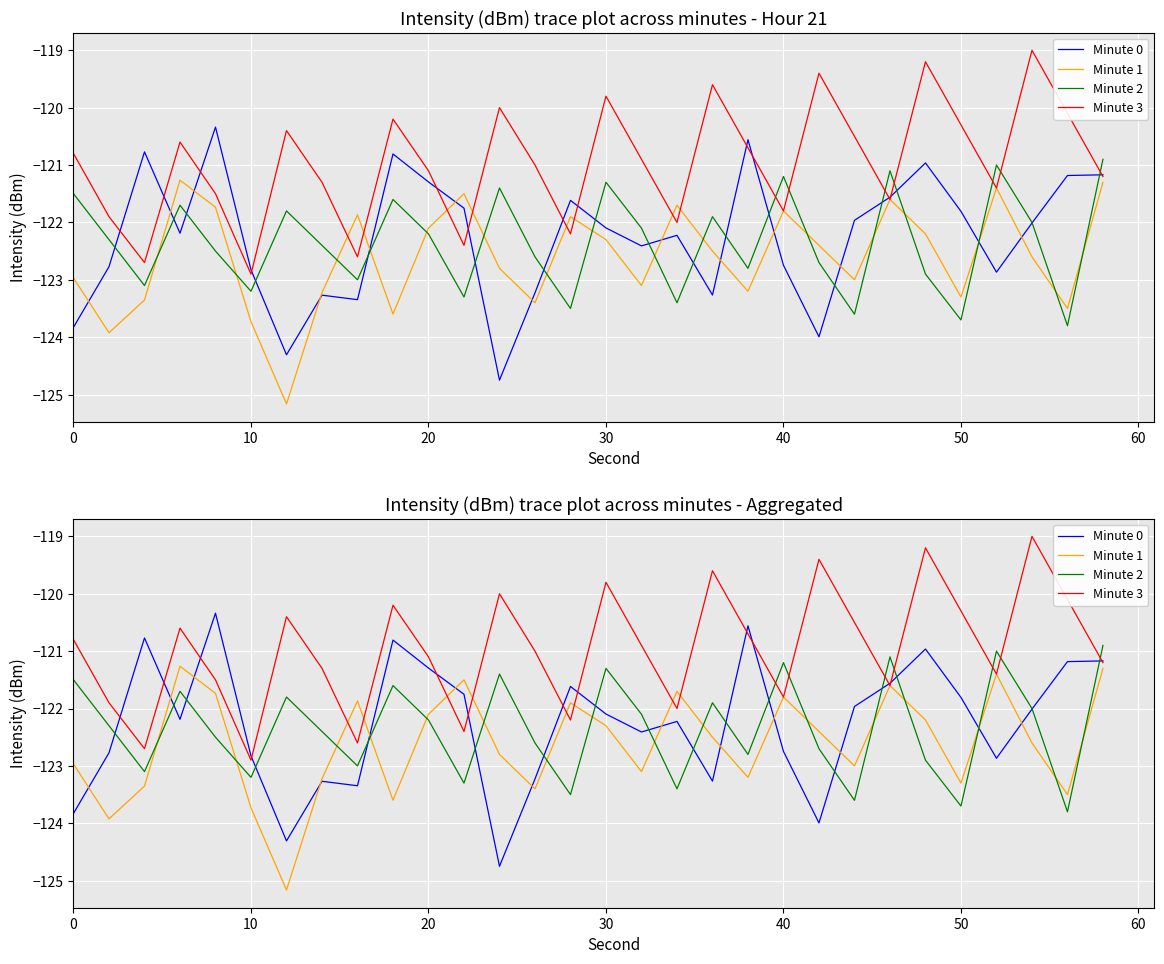

Is this an area chart (filled region under the line)?

No